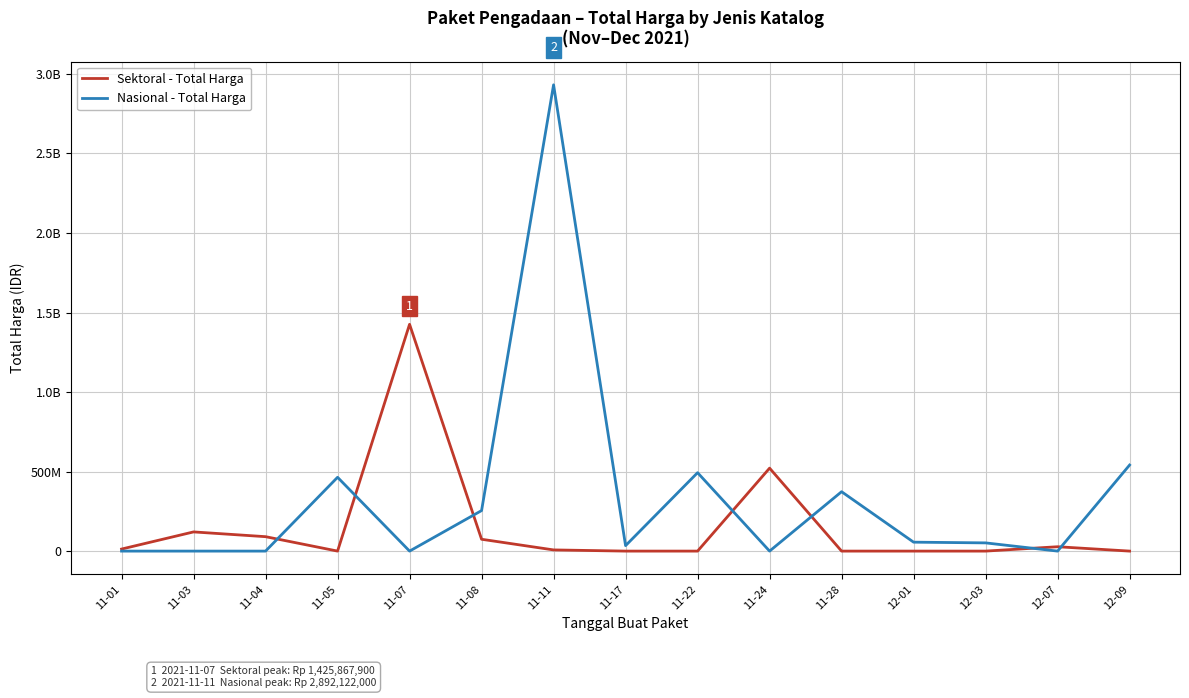

The value of Nasional - Total Harga at 12-01 is 56152800. True or false?

True